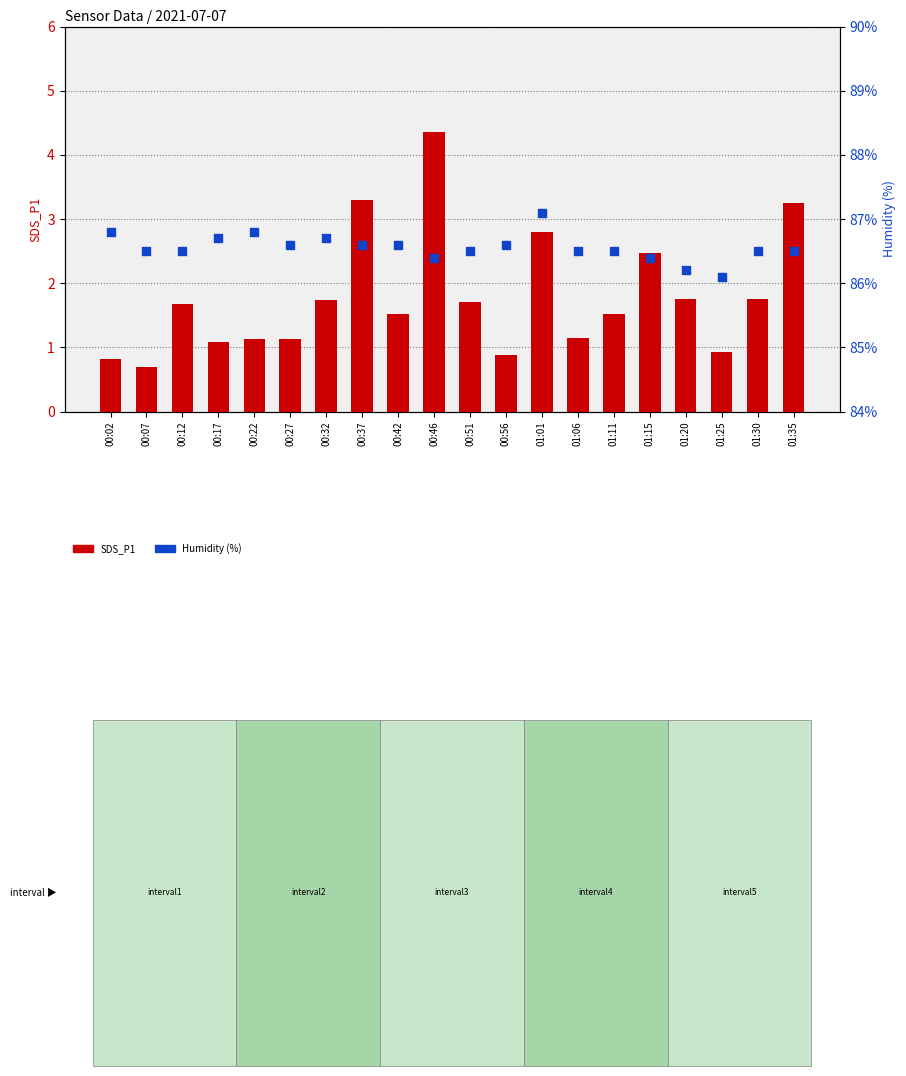

At how many categories does at least one series exceed 4?

20